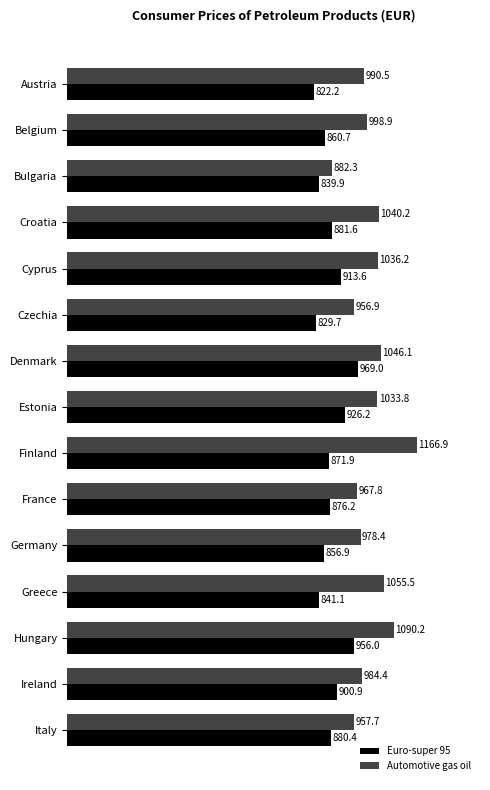

True or false: Automotive gas oil has a value of 1090.2 at Hungary.

True